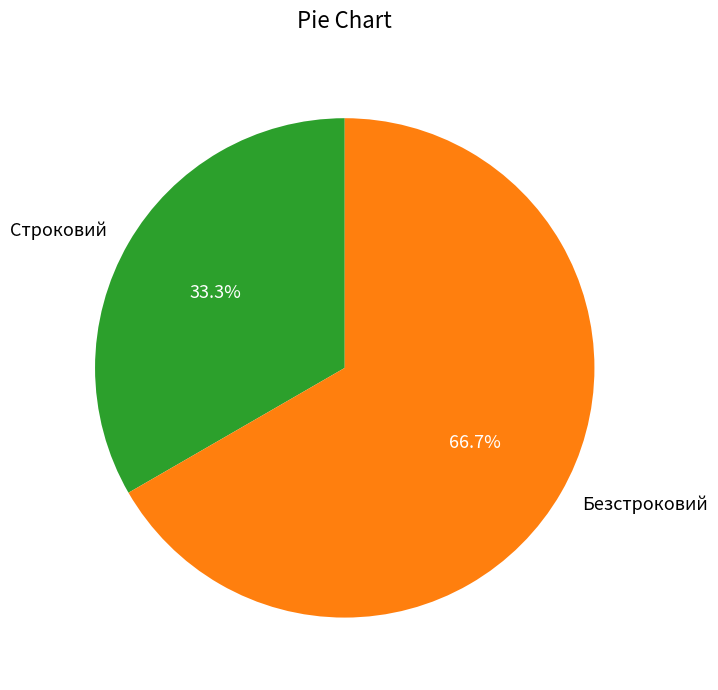

Which slice is the smallest?

Строковий